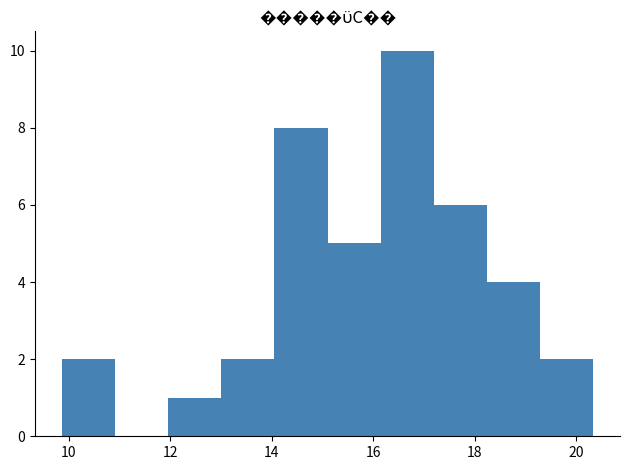

Reading left to right, transcribe this chart: for each bar, give the range it covers on the x-axis and its height. Neither the bar edges nor the heights are printed on the chart, so give them approximately, as read against the axes.

9.8 to 11.0: 2
11.0 to 12.0: 0
12.0 to 13.0: 1
13.0 to 14.0: 2
14.0 to 15.2: 8
15.2 to 16.2: 5
16.2 to 17.2: 10
17.2 to 18.2: 6
18.2 to 19.2: 4
19.2 to 20.4: 2